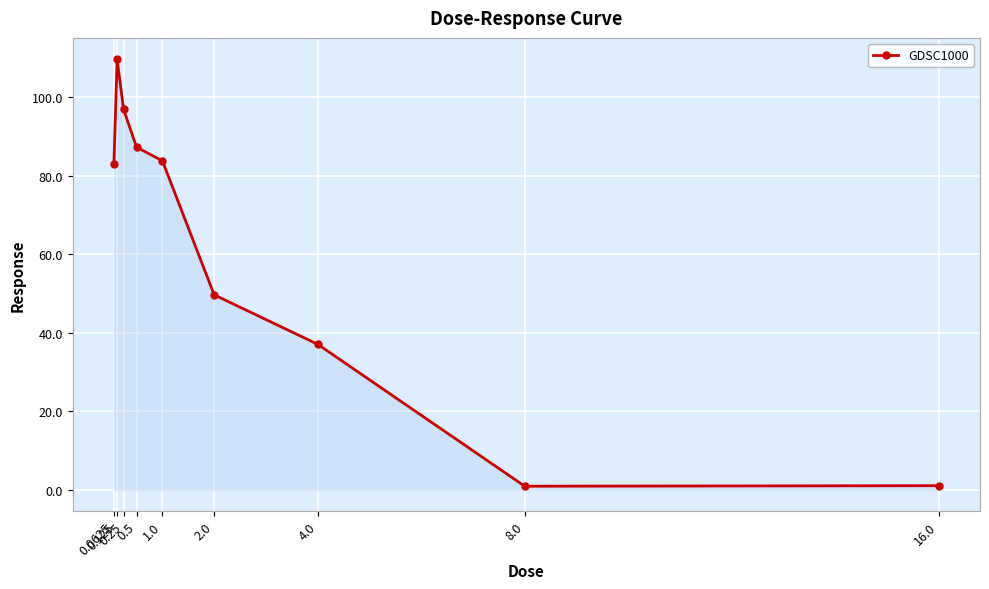

Count the number of categories in the chart.

9